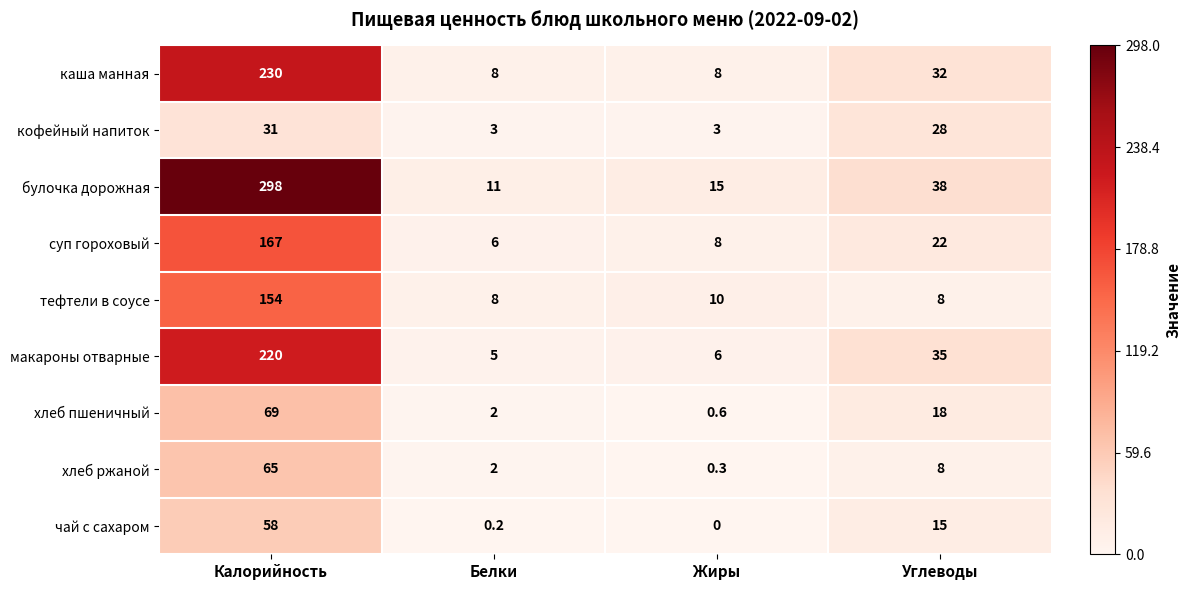

List the labels in order of хлеб ржаной value, largest first.

Калорийность, Углеводы, Белки, Жиры